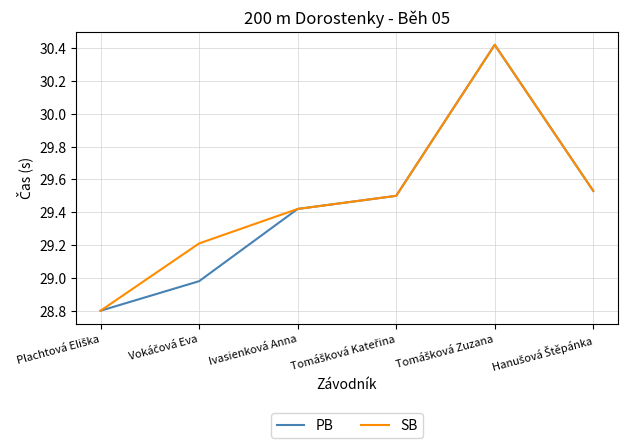

How many lines are shown in the chart?

2